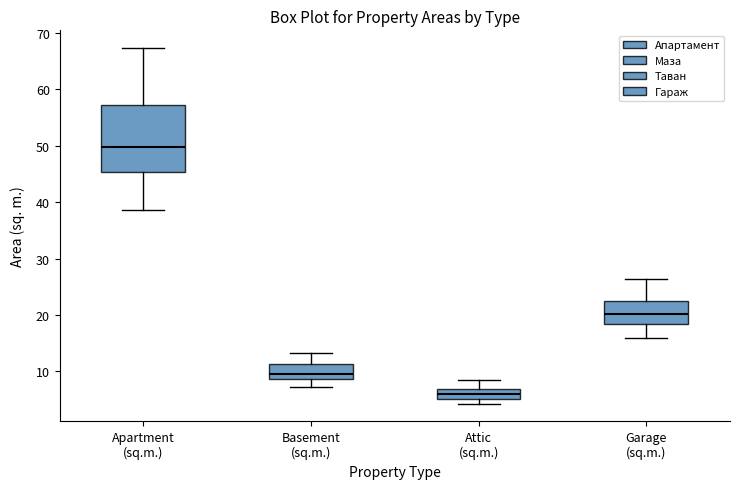

Which box's median line is the lowest?

Attic (sq.m.)